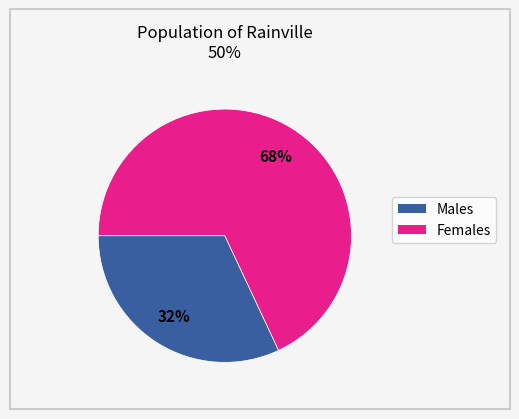

Is there a majority slice in this chart?

Yes